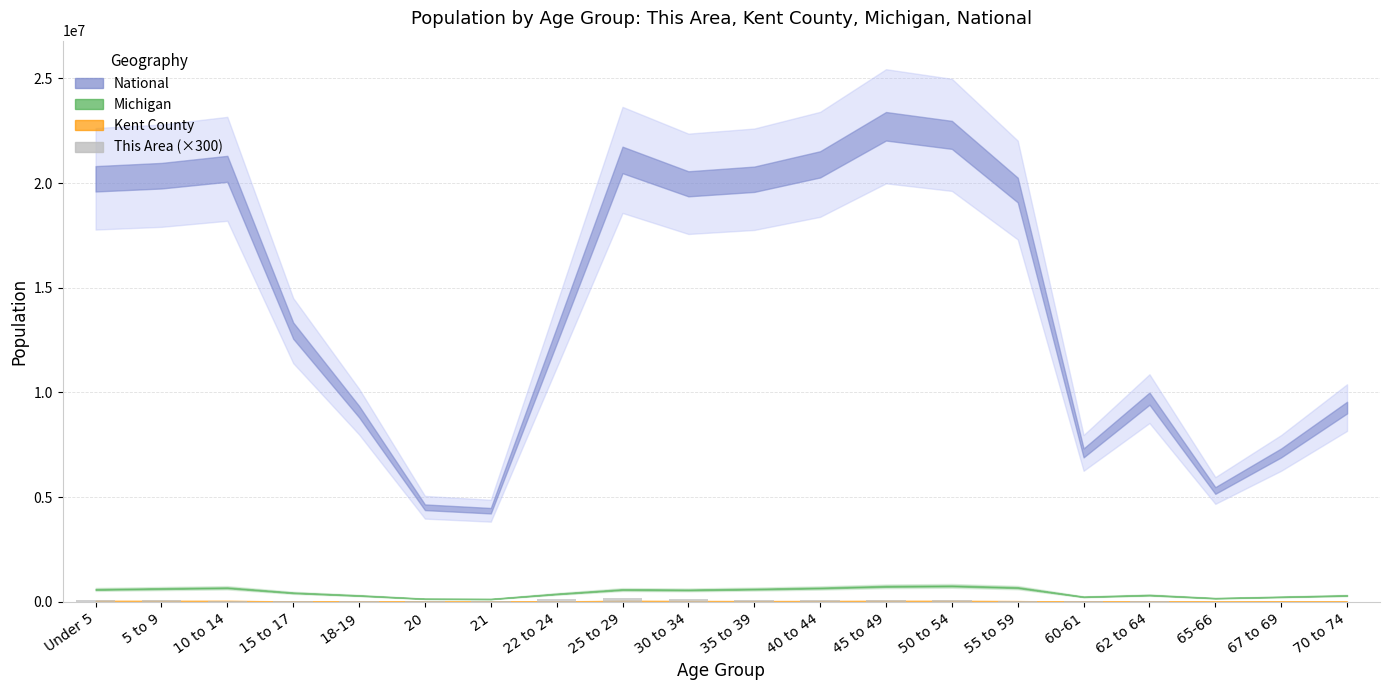

Reading left to right, extract all data points from this chart.

Under 5=85200	5 to 9=74400	10 to 14=62700	15 to 17=34500	18-19=37800	20=31800	21=43200	22 to 24=161700	25 to 29=198900	30 to 34=126900	35 to 39=89700	40 to 44=83400	45 to 49=77700	50 to 54=72300	55 to 59=59700	60-61=21000	62 to 64=22800	65-66=12900	67 to 69=10500	70 to 74=9600